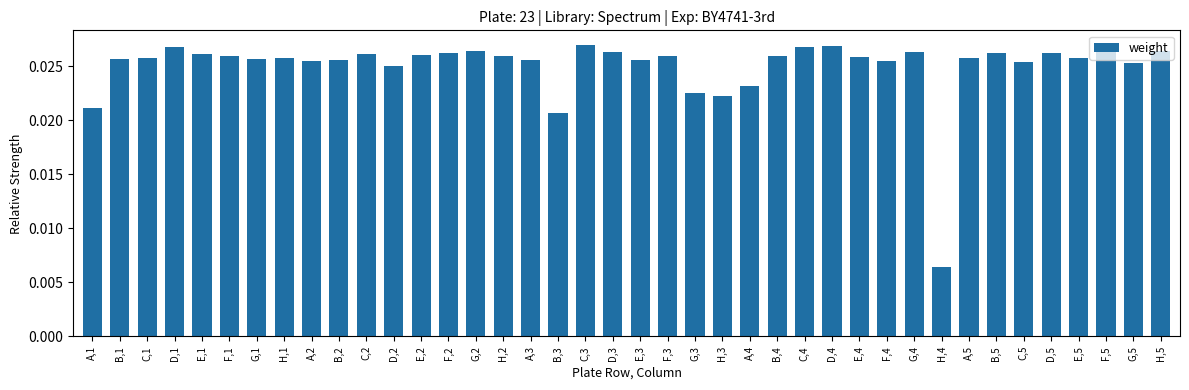

What is the sum of all values?

1.0